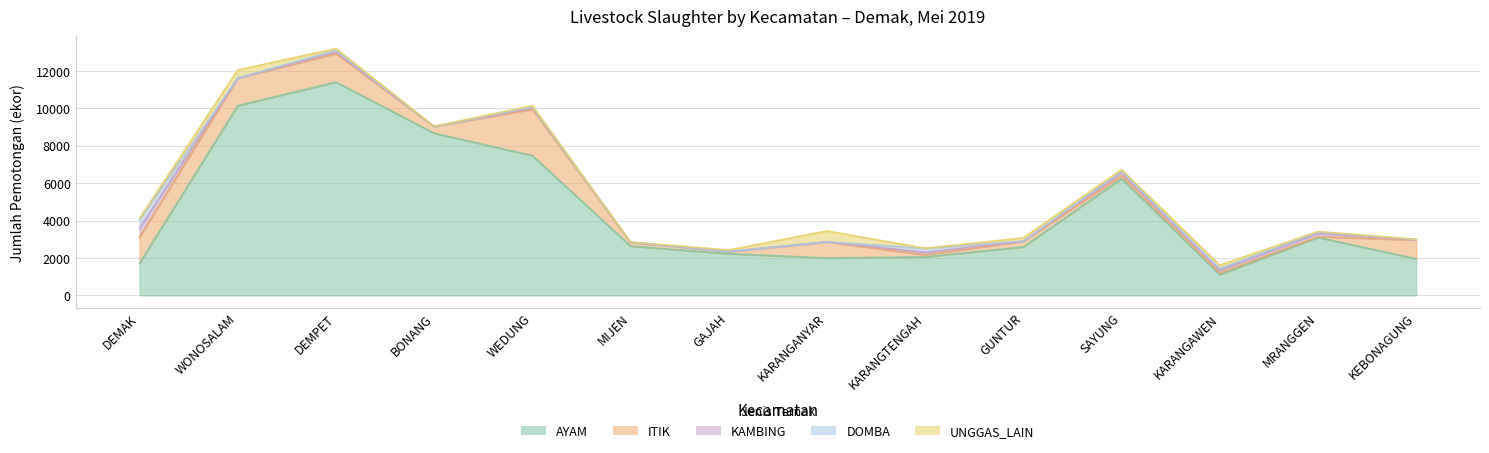

Which series changed the most between GAJAH and KARANGAWEN?

AYAM